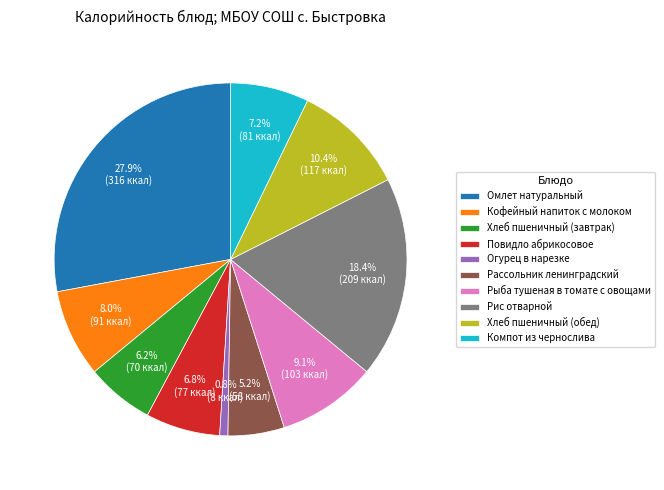

Which has a higher value, Хлеб пшеничный (завтрак) or Омлет натуральный?

Омлет натуральный